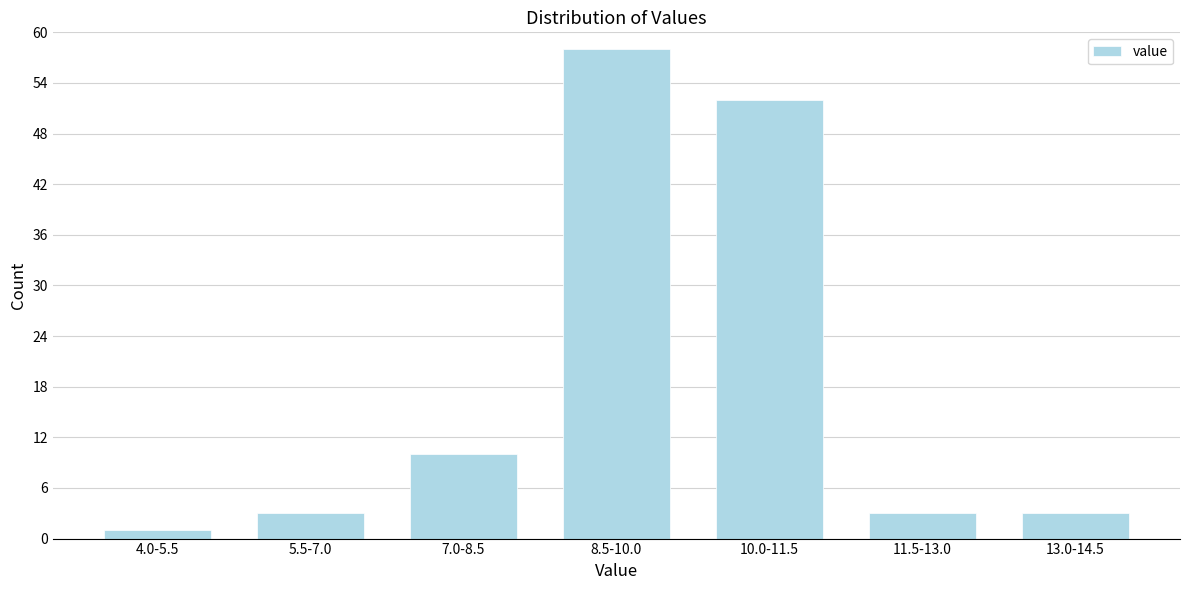

Reading left to right, list all the values displayed in this chart.

4.0-5.5=1	5.5-7.0=3	7.0-8.5=10	8.5-10.0=58	10.0-11.5=52	11.5-13.0=3	13.0-14.5=3